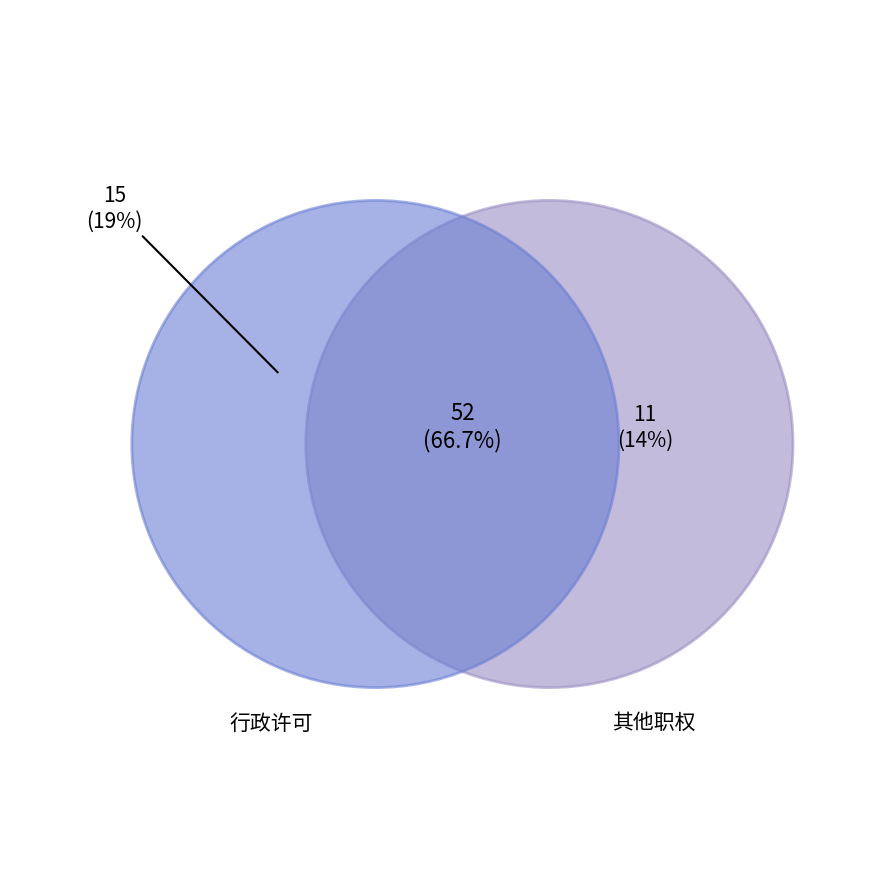

What is the largest slice in the pie chart?

行政许可